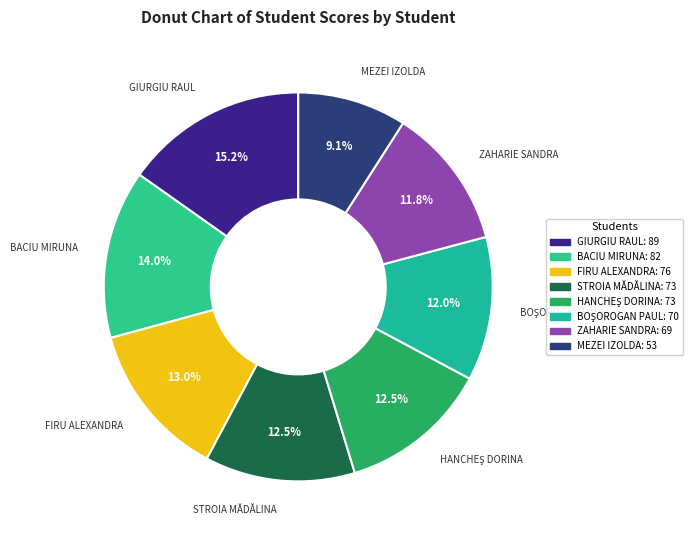

How many segments does this pie chart have?

8